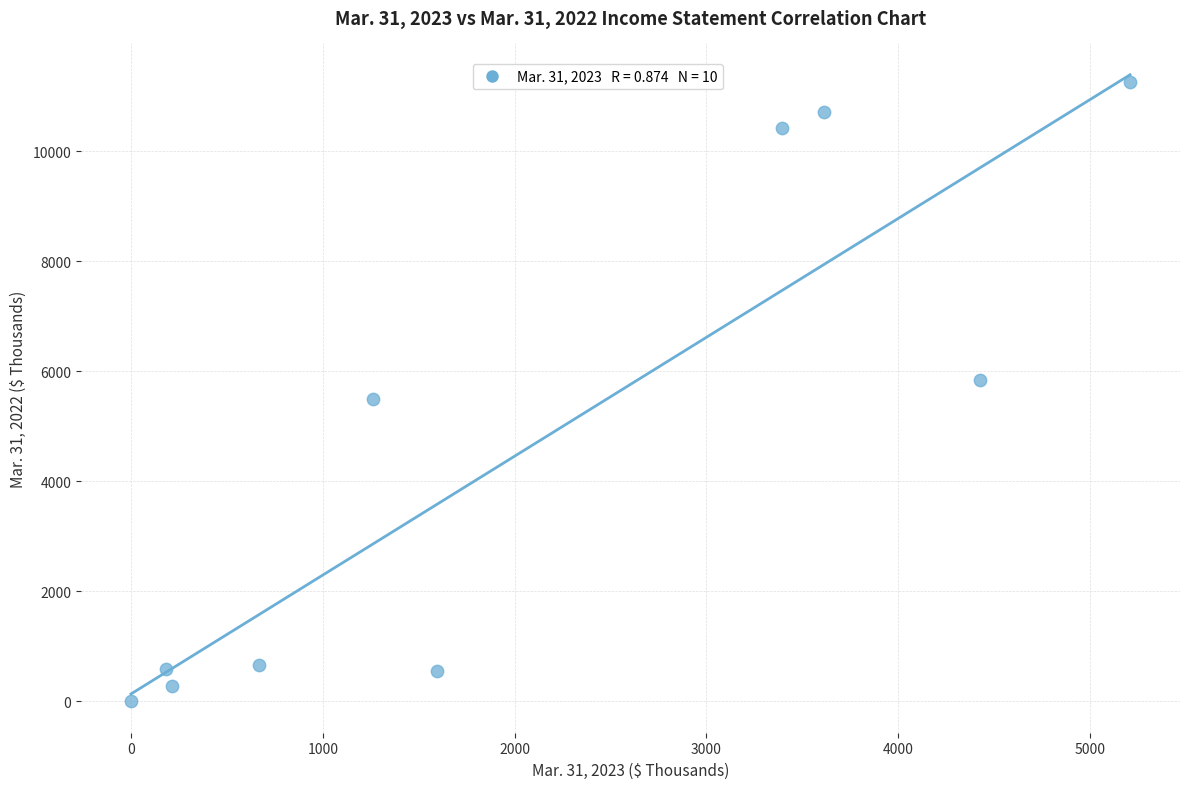

What is the range of X values (max minus min)?

5207.9